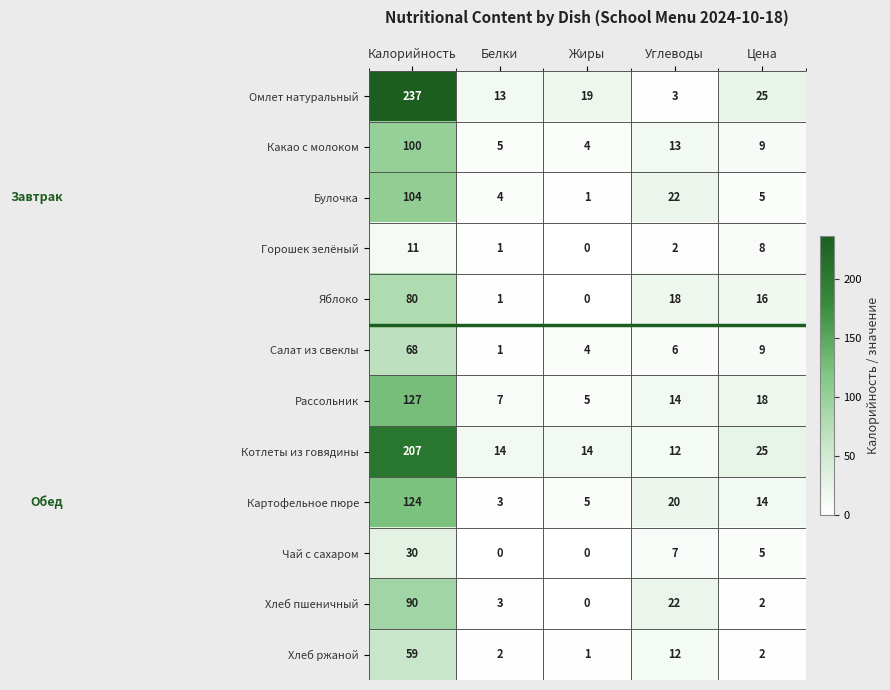

Rank the series at Калорийность from lowest to highest value.

Горошек зелёный, Чай с сахаром, Хлеб ржаной, Салат из свеклы, Яблоко, Хлеб пшеничный, Какао с молоком, Булочка, Картофельное пюре, Рассольник, Котлеты из говядины, Омлет натуральный